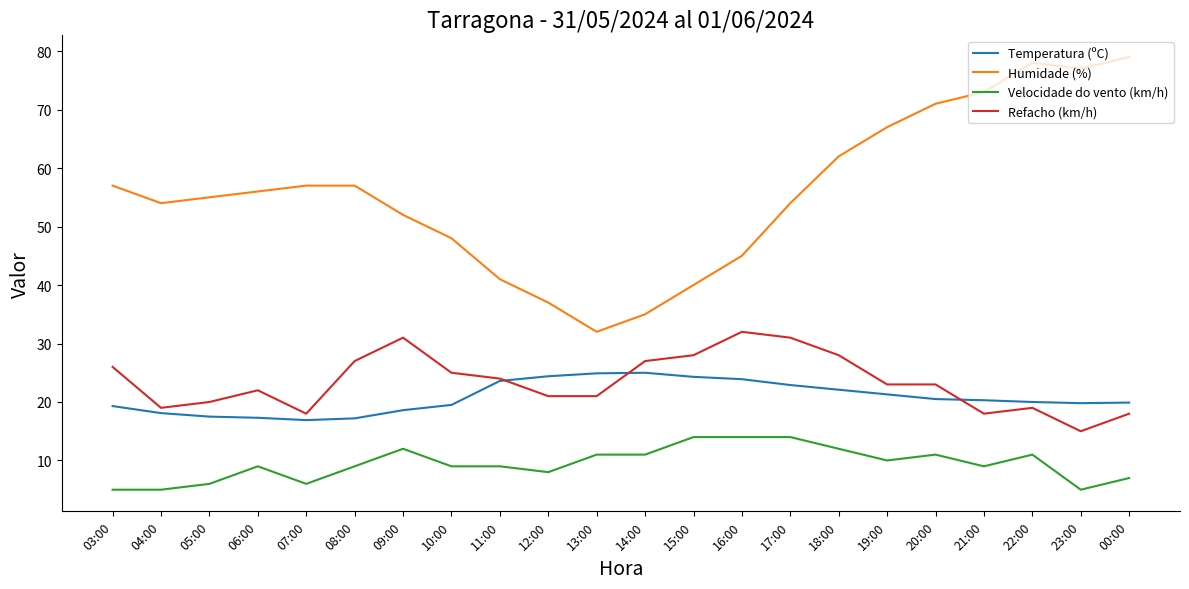

Rank the series by their maximum value, from highest to lowest.

Humidade (%), Refacho (km/h), Temperatura (ºC), Velocidade do vento (km/h)